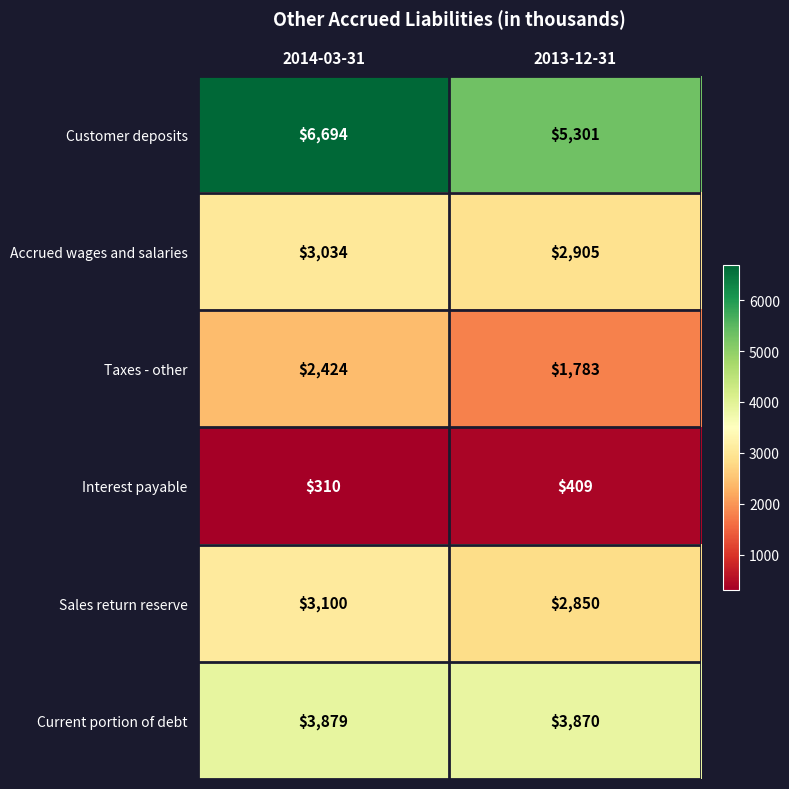

What is the difference between the highest and lowest values at 2013-12-31?

4892